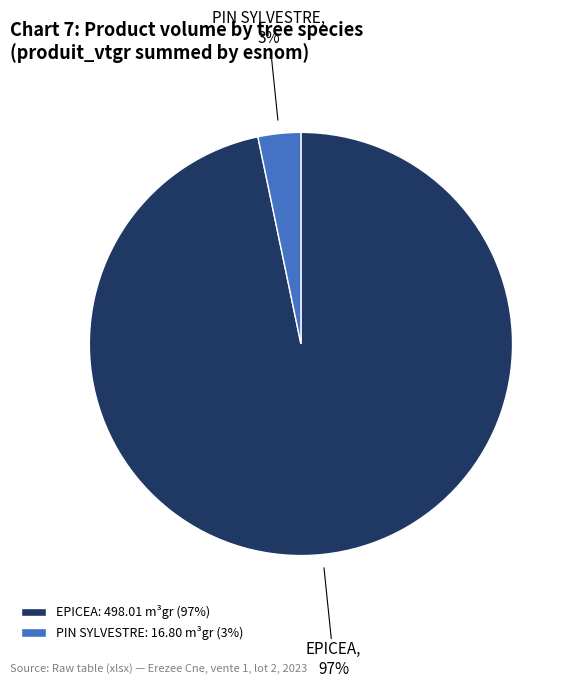

Combined, do PIN SYLVESTRE and EPICEA account for over 50%?

Yes